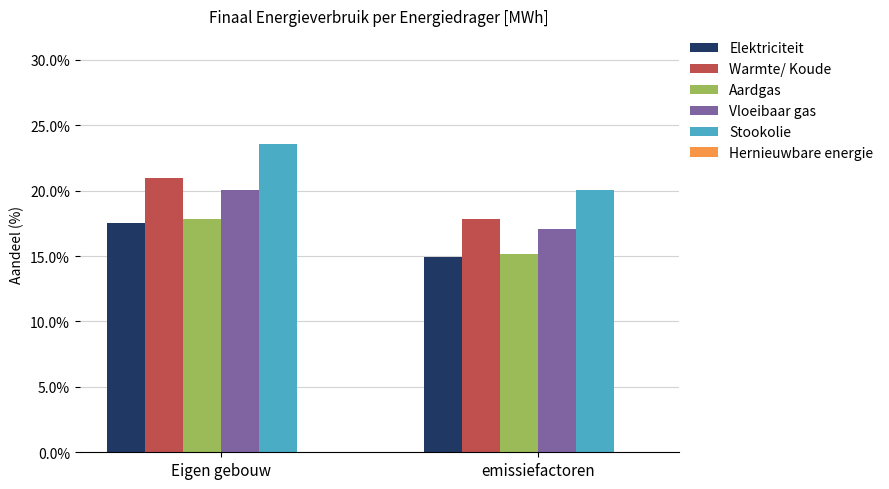

List the labels in order of Vloeibaar gas value, largest first.

Eigen gebouw, emissiefactoren